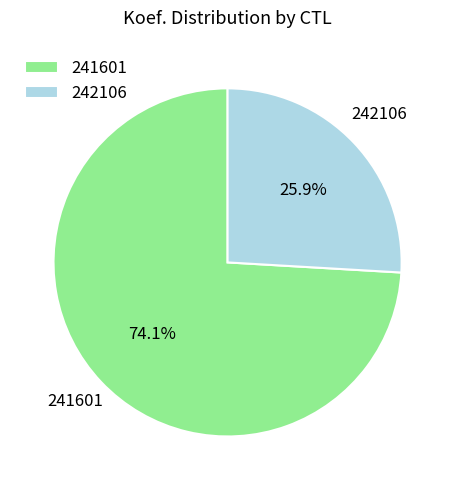

To the nearest percent, what portion does 241601 represent?

74%